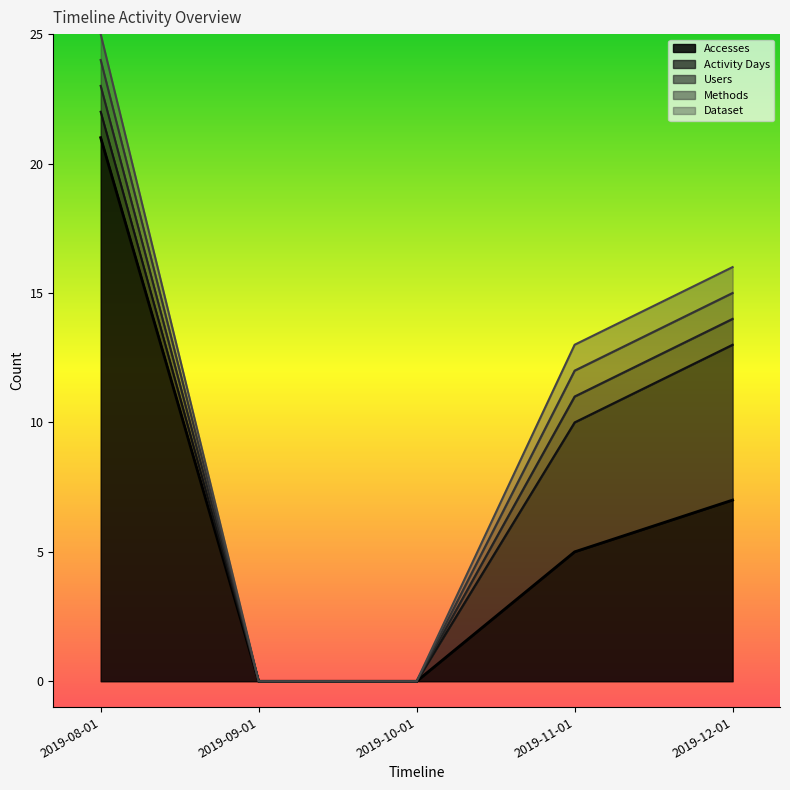

At which category does the chart reach its minimum across all series?

2019-09-01